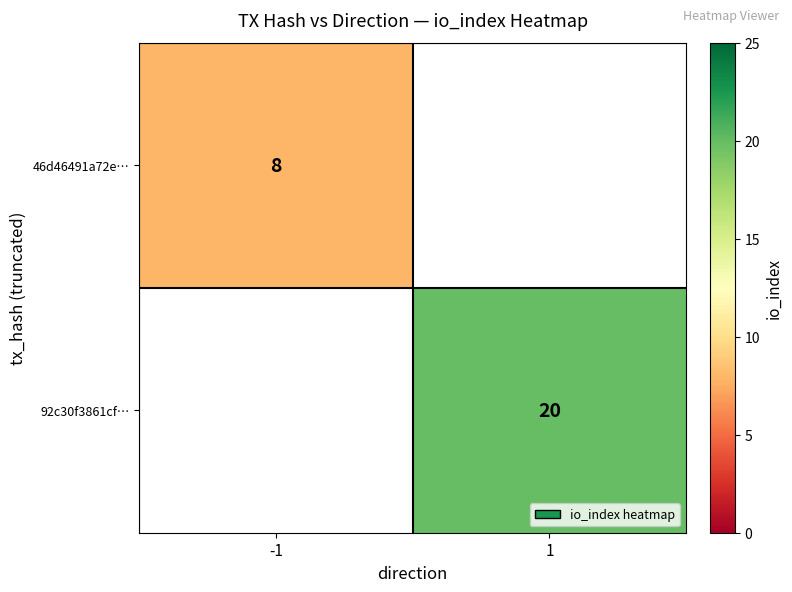

True or false: 46d46491a72e… has a value of 8 at -1.

True